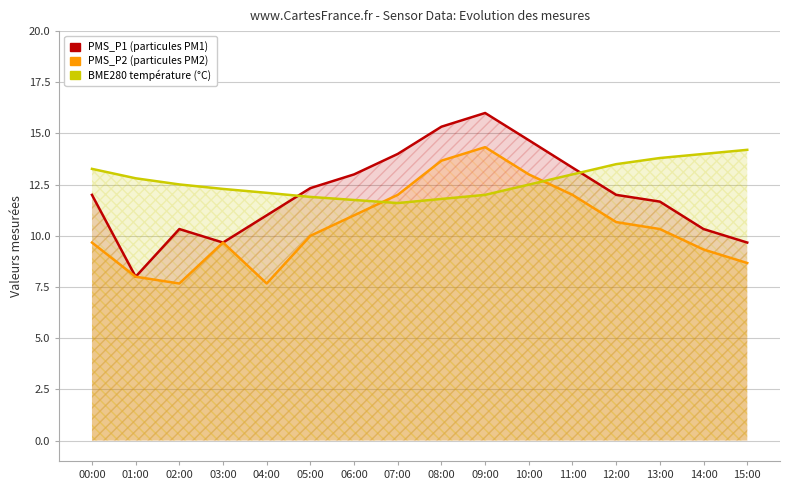

How many categories are shown in the chart?

16